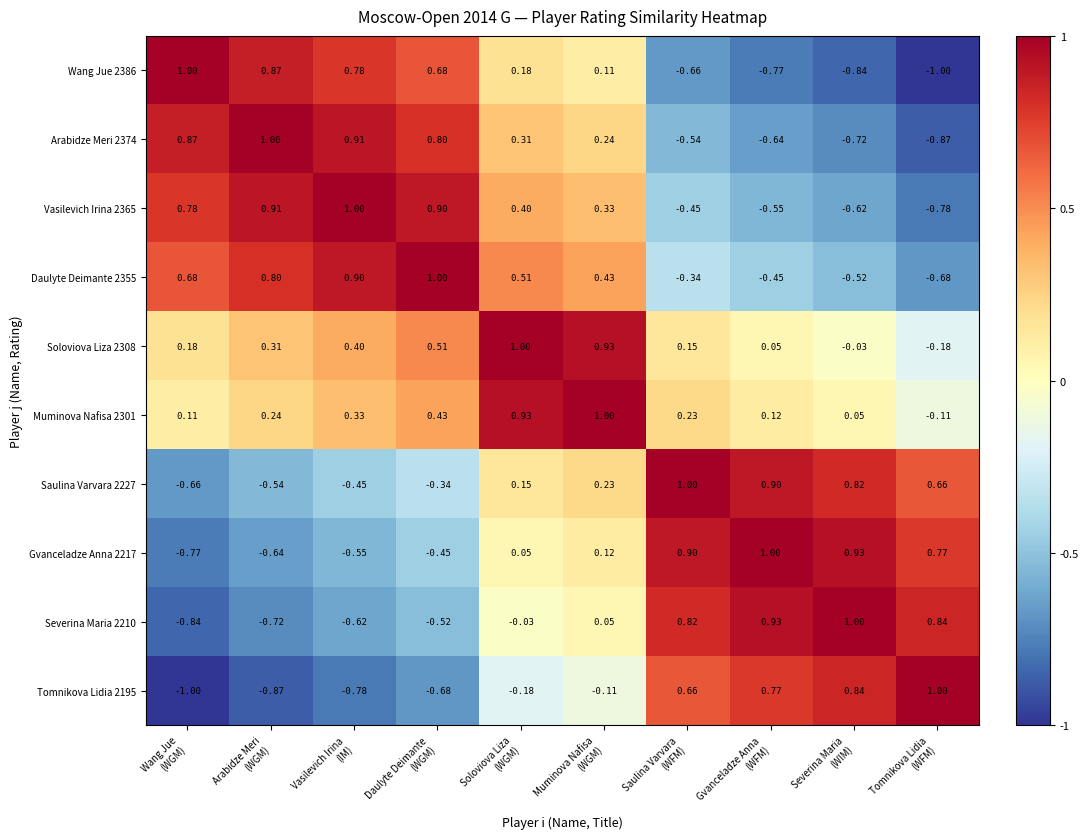

At which category is the sum across all series the highest?

Muminova Nafisa
(WGM)